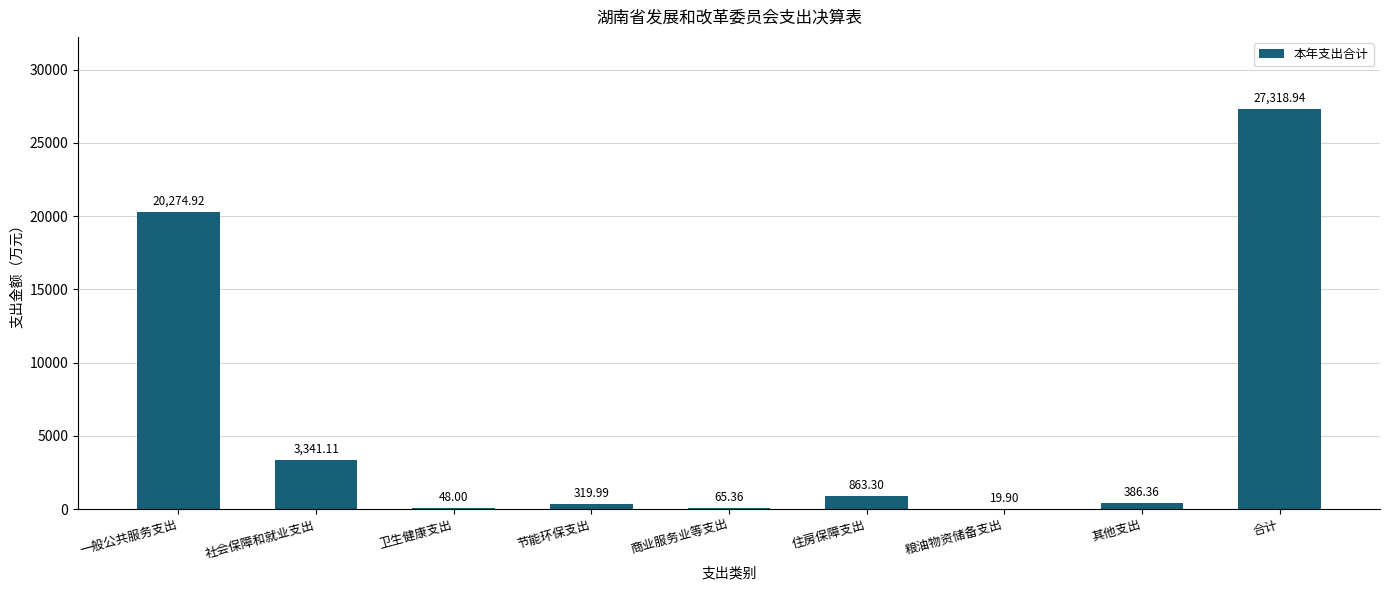

What is the sum of all values?

52637.9